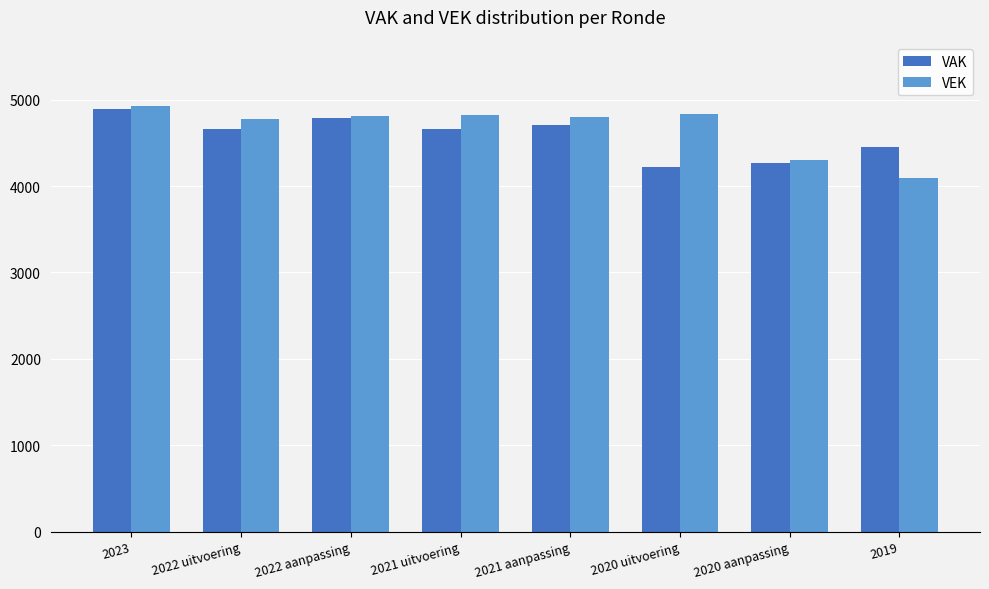

Between 2022 uitvoering and 2020 uitvoering, which series saw the biggest shift?

VAK